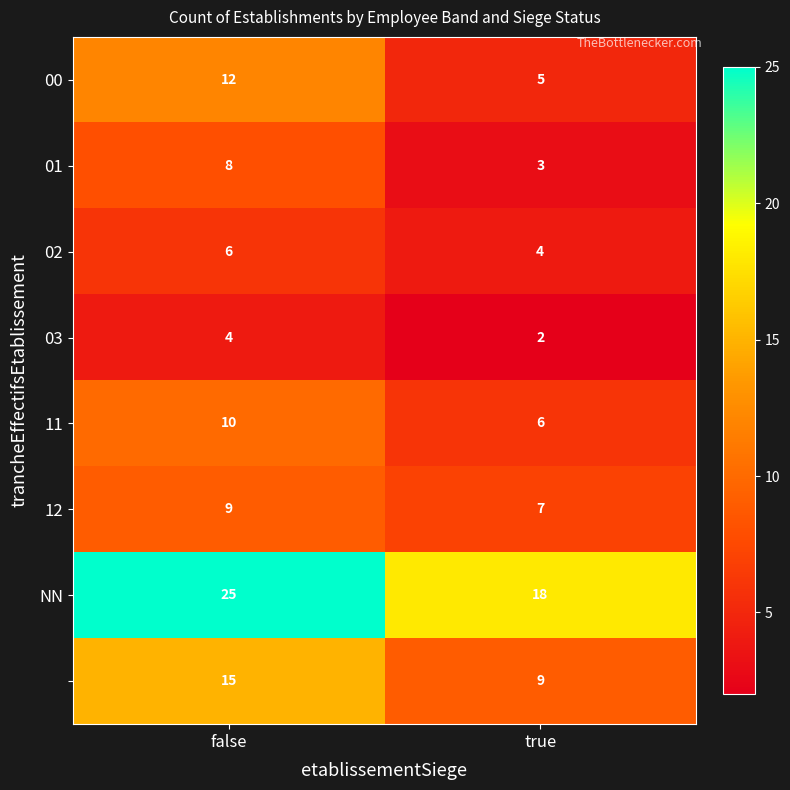

At which category is the sum across all series the highest?

false